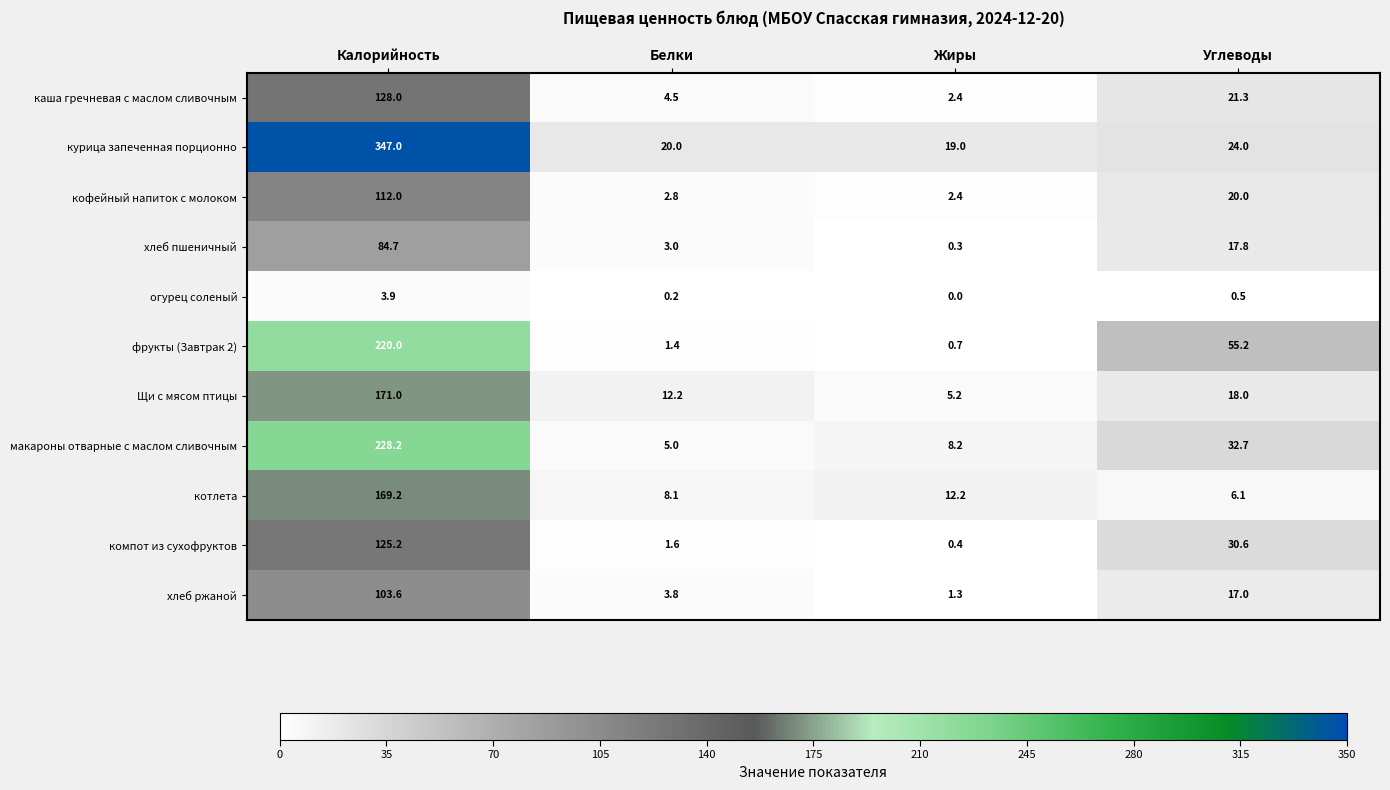

Which label corresponds to the smallest value in the chart?

Жиры